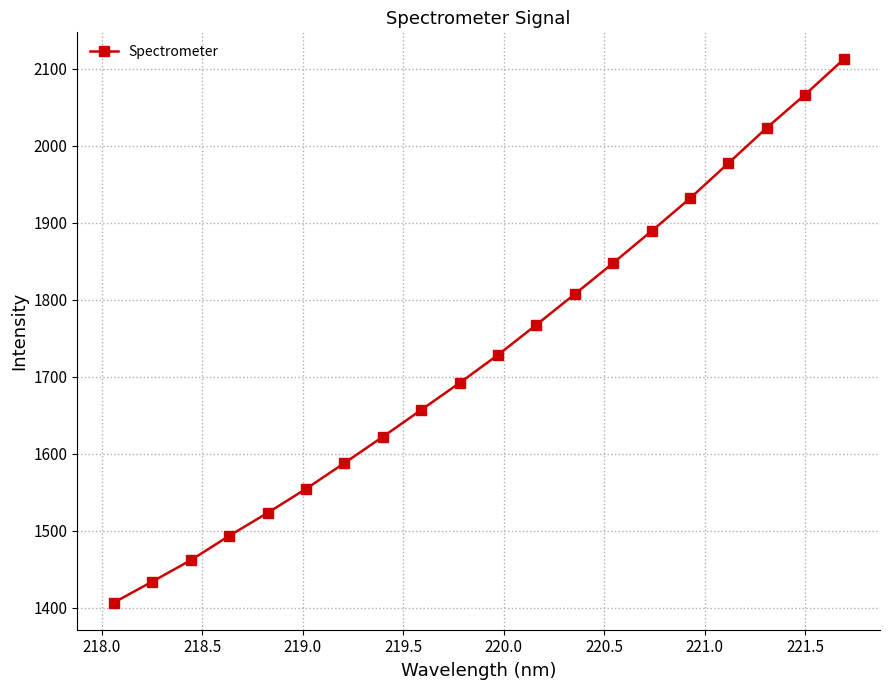

What is the value of the 7th point from the left?

1587.9